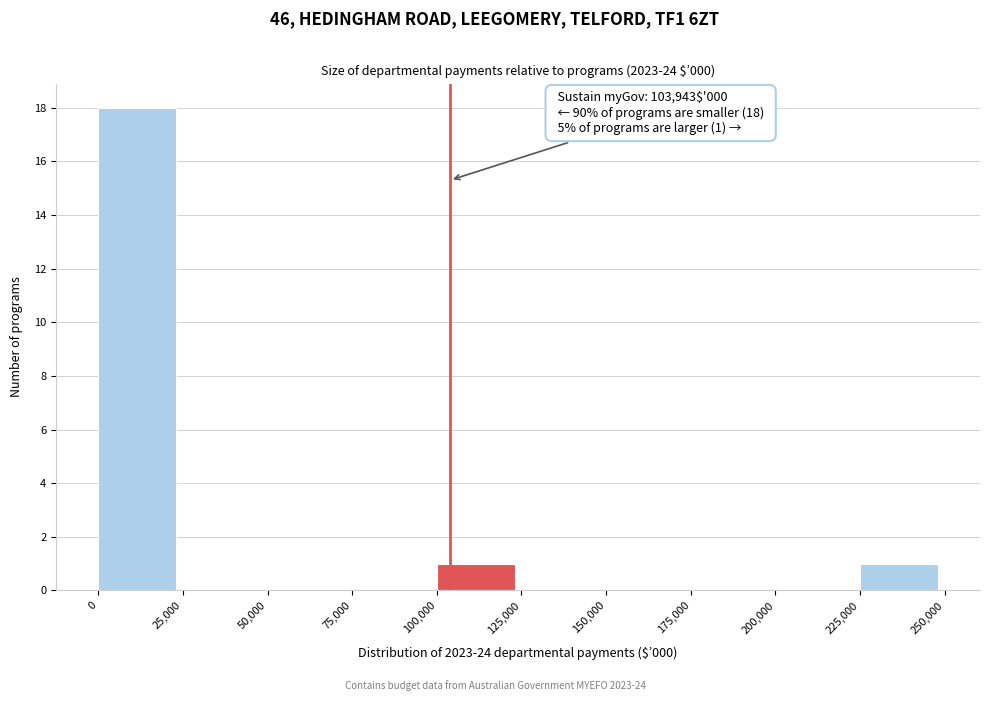

Which range on the x-axis has the tallest bar?

0 to 25,000